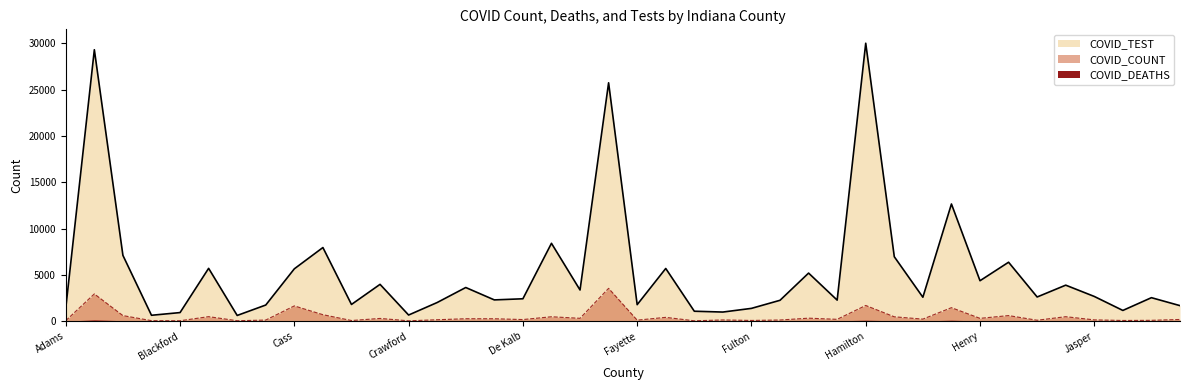

True or false: COVID_COUNT and COVID_TEST intersect in this chart.

False